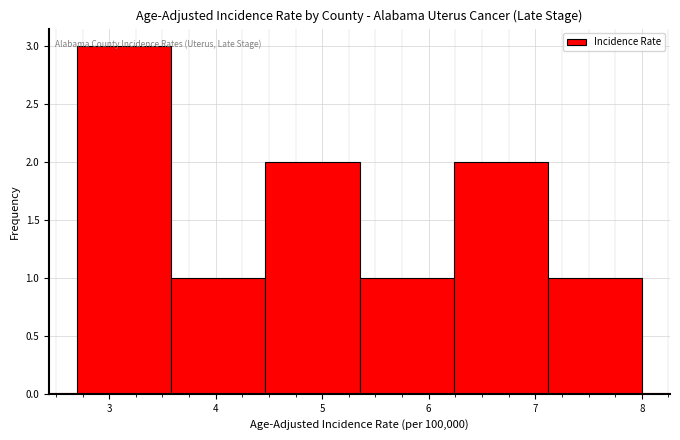

Reading left to right, transcribe this chart: for each bar, give the range it covers on the x-axis and its height. Neither the bar edges nor the heights are printed on the chart, so give them approximately, as read against the axes.

2.7 to 3.6: 3
3.6 to 4.5: 1
4.5 to 5.4: 2
5.4 to 6.2: 1
6.2 to 7.1: 2
7.1 to 8.0: 1